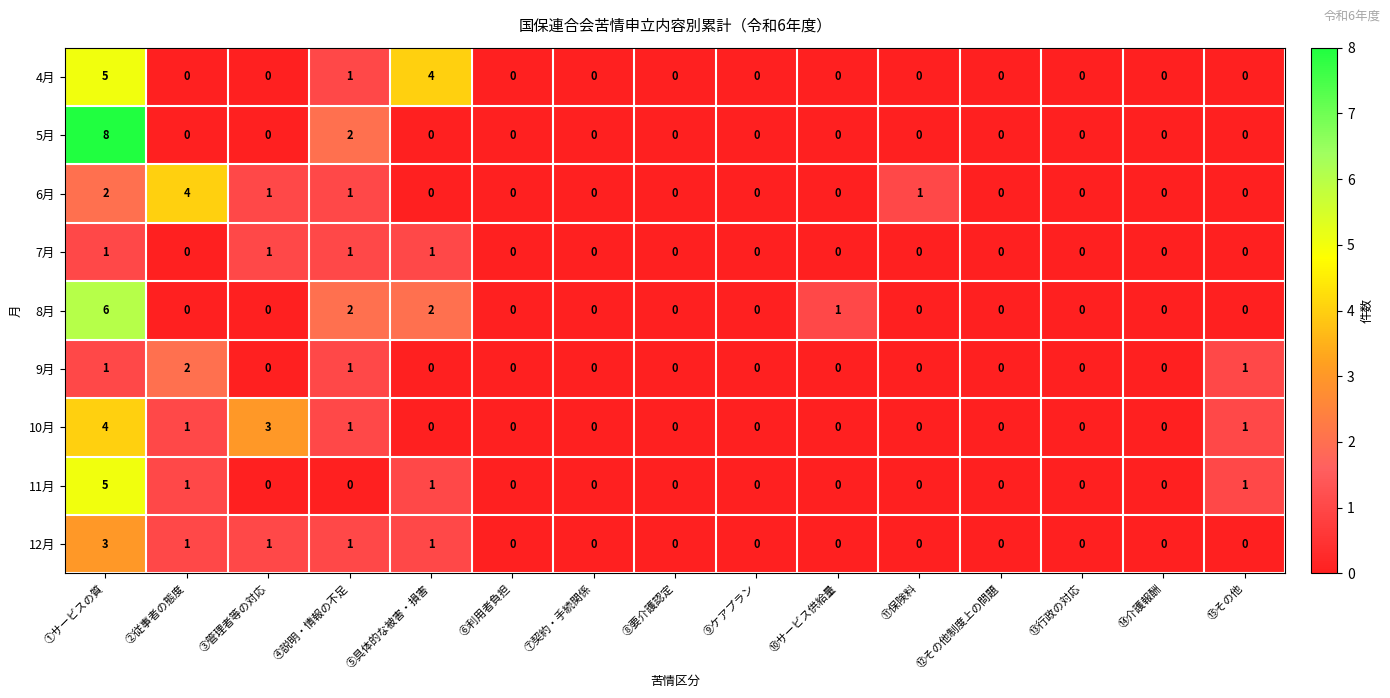

Where is 5月 nearest to the value 4?

④説明・情報の不足